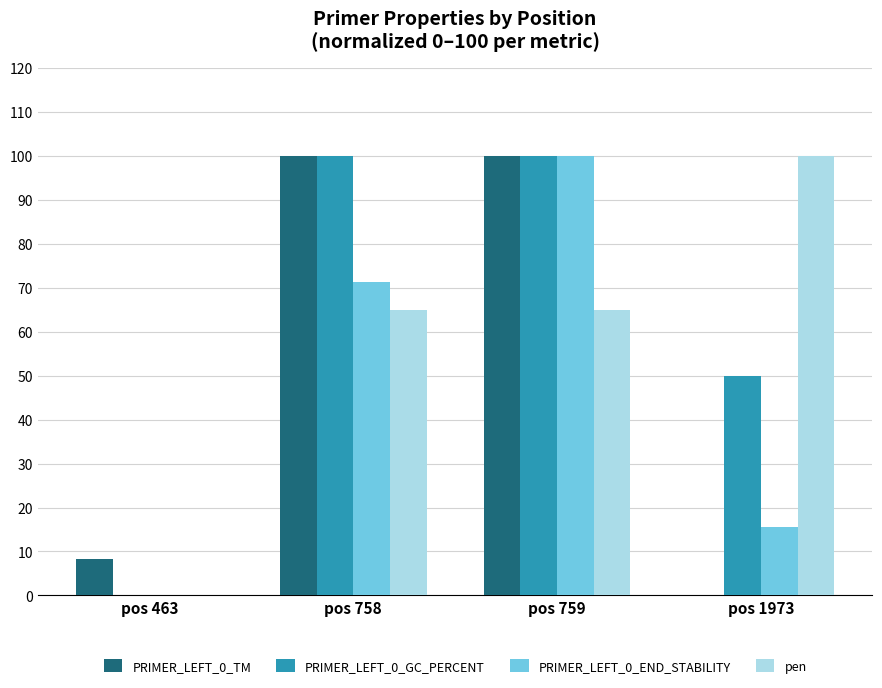

Which category has the highest value in the pen series?

pos 1973